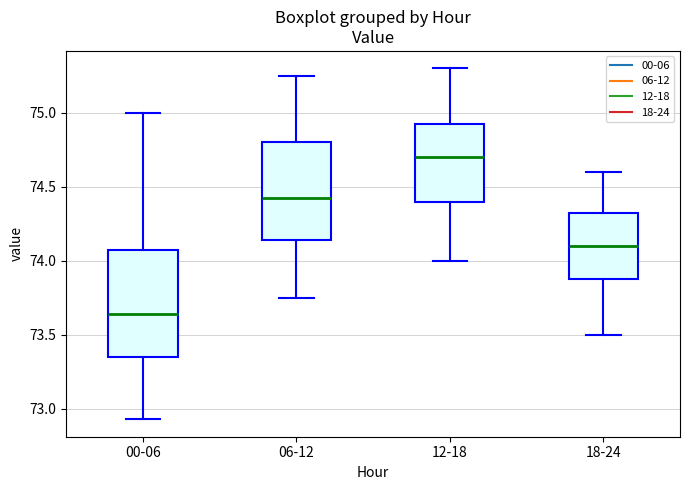

Reading left to right, transcribe this box plot: for each box, give where its median line is, the range the box spans, and where its two whiskers end, as read against the y-axis. The values are not printed on the chart, so give them approximately, as read against the axis.

00-06: median 73.65, box 73.35 to 74.05, whiskers 72.95 to 75.00
06-12: median 74.45, box 74.15 to 74.80, whiskers 73.75 to 75.25
12-18: median 74.70, box 74.40 to 74.95, whiskers 74.00 to 75.30
18-24: median 74.10, box 73.90 to 74.35, whiskers 73.50 to 74.60